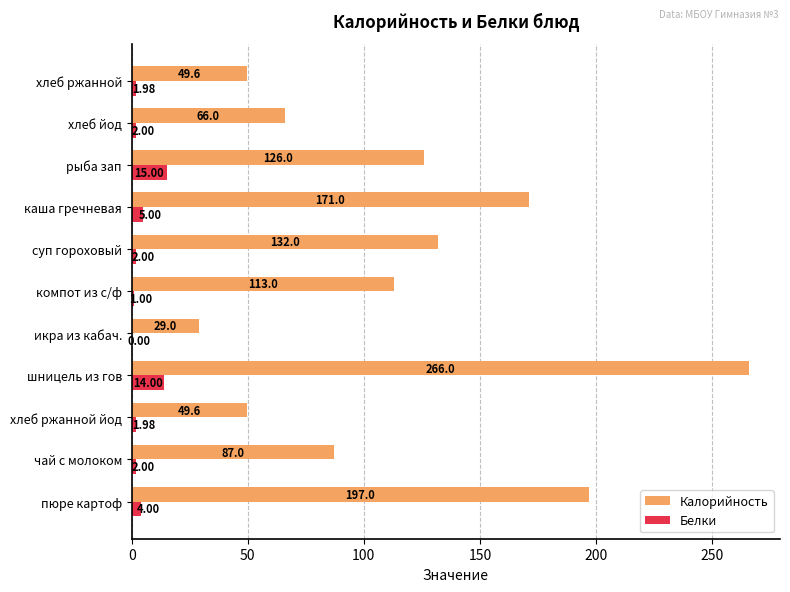

What is the total value across all series at хлеб ржанной?

51.6